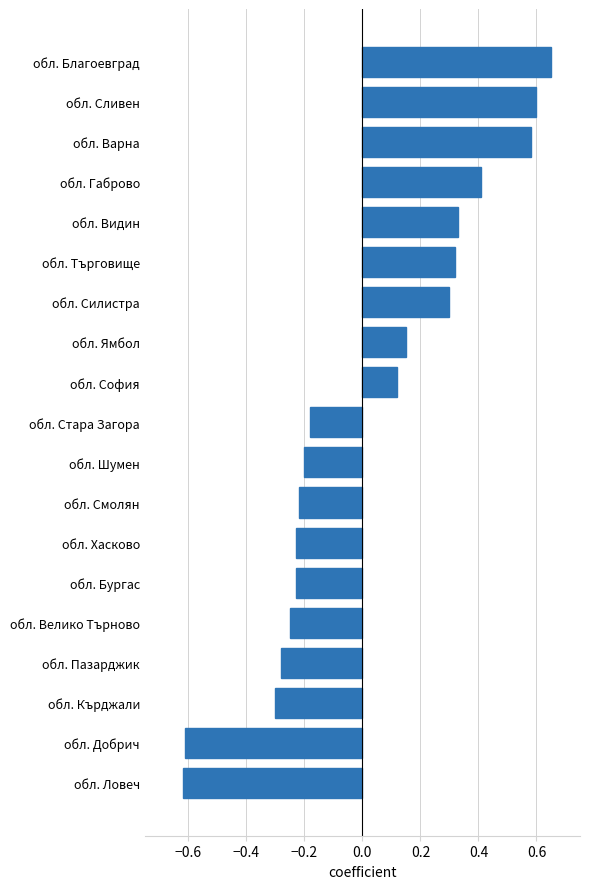

What is the label of the 3rd bar from the top?

обл. Варна